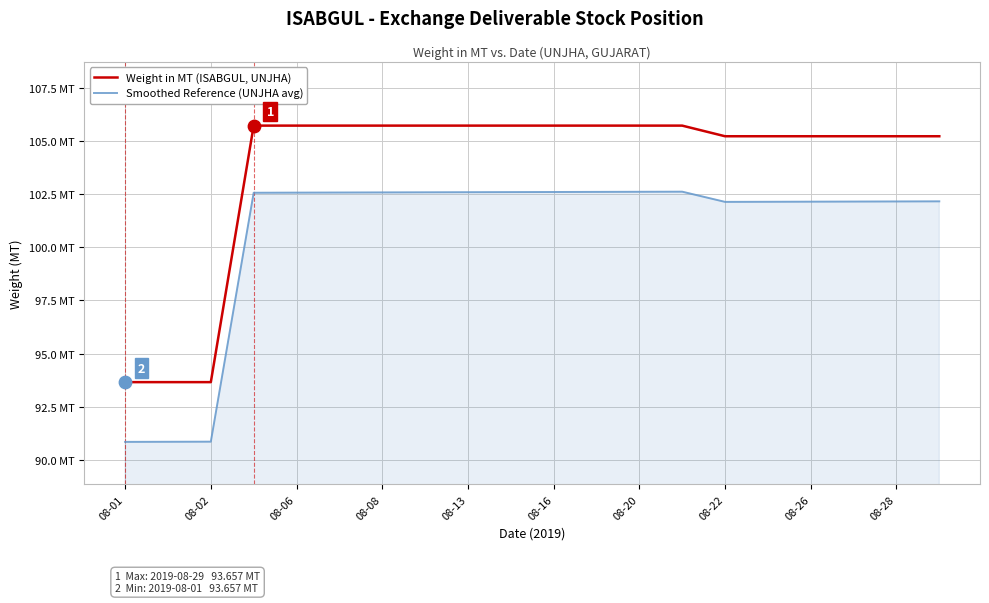

Which series has the largest total across all categories?

Weight in MT (ISABGUL, UNJHA)